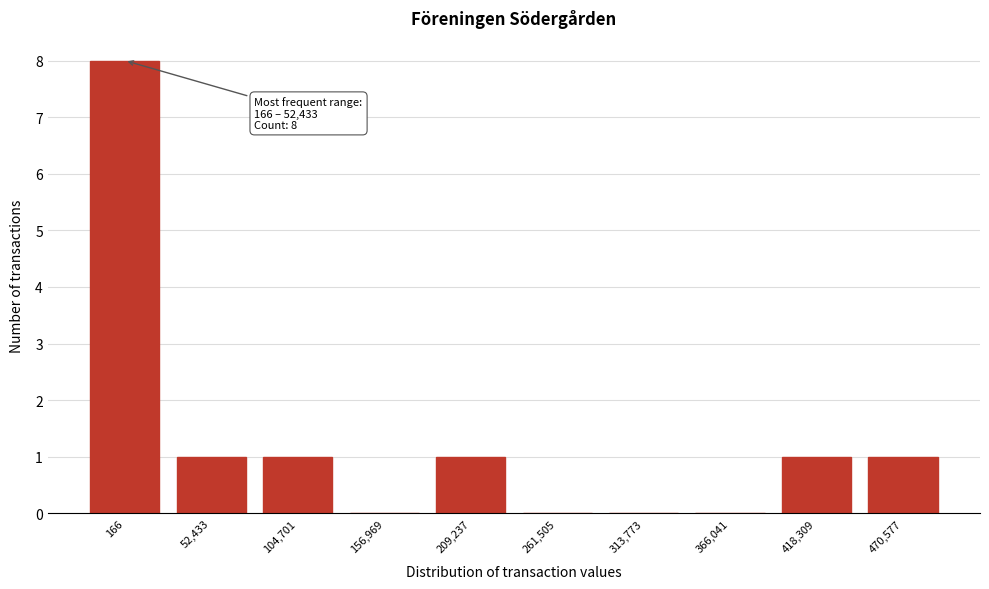

Reading left to right, what are all the values shown in this chart?

166=8	52,433=1	104,701=1	156,969=0	209,237=1	261,505=0	313,773=0	366,041=0	418,309=1	470,577=1